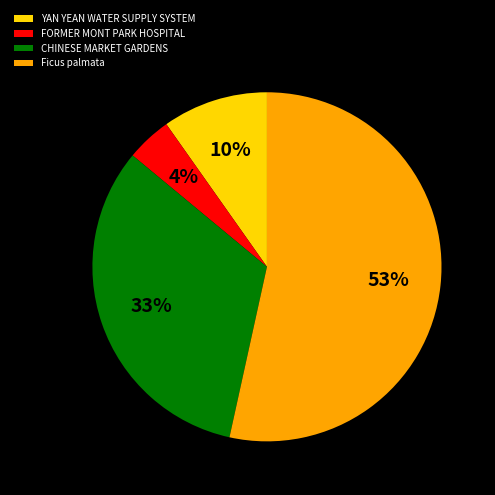

Do CHINESE MARKET GARDENS and FORMER MONT PARK HOSPITAL together represent more than half of the pie?

No